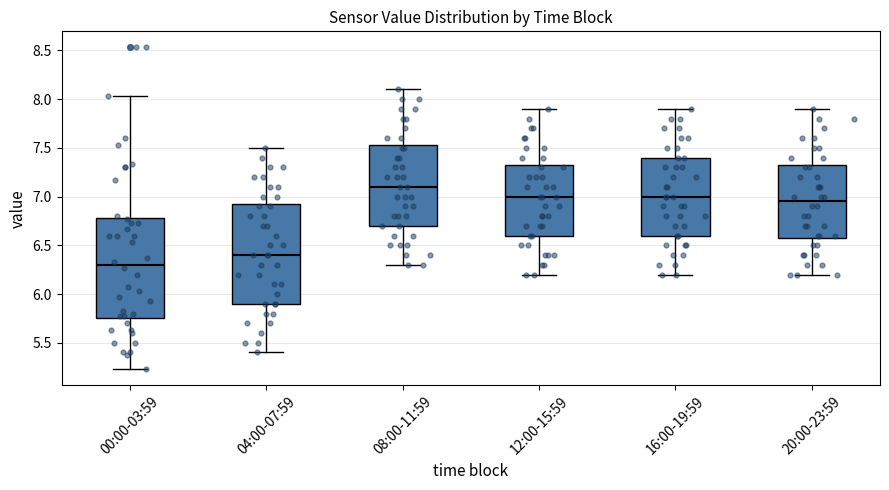

Reading left to right, read every box against the y-axis: the position of its median line, the range the box covers, and the ends of its whiskers. The values are not printed on the chart, so give them approximately, as read against the axis.

00:00-03:59: median 6.30, box 5.75 to 6.80, whiskers 5.25 to 8.05
04:00-07:59: median 6.40, box 5.90 to 6.95, whiskers 5.40 to 7.50
08:00-11:59: median 7.10, box 6.70 to 7.55, whiskers 6.30 to 8.10
12:00-15:59: median 7.00, box 6.60 to 7.35, whiskers 6.20 to 7.90
16:00-19:59: median 7.00, box 6.60 to 7.40, whiskers 6.20 to 7.90
20:00-23:59: median 6.95, box 6.60 to 7.35, whiskers 6.20 to 7.90